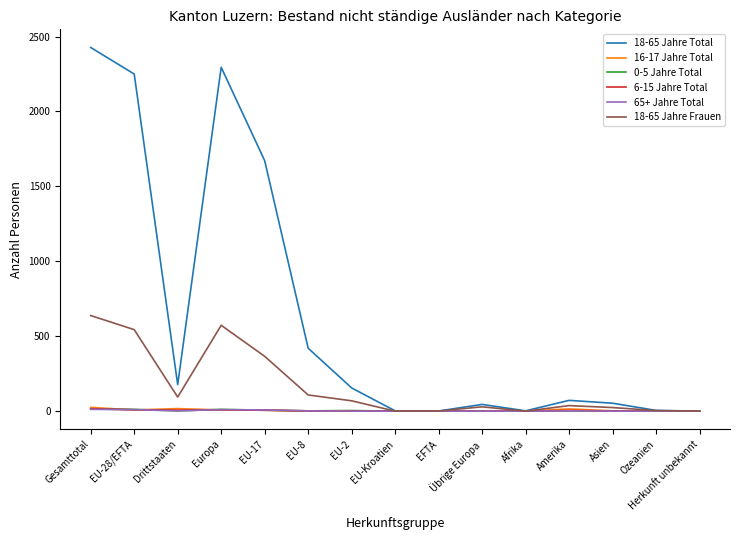

The 16-17 Jahre Total series shows 0 at Afrika. True or false?

True